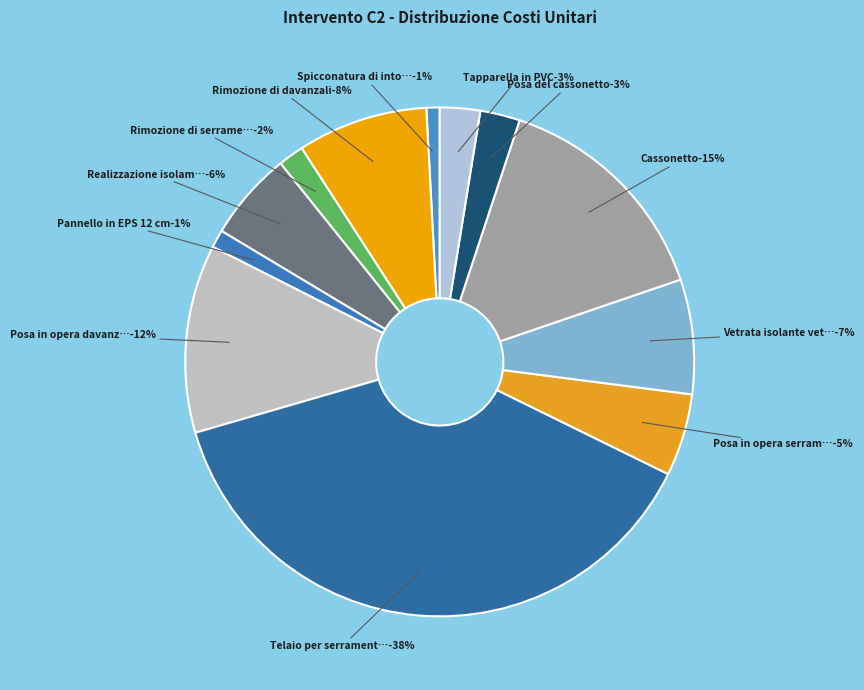

How many segments does this pie chart have?

12